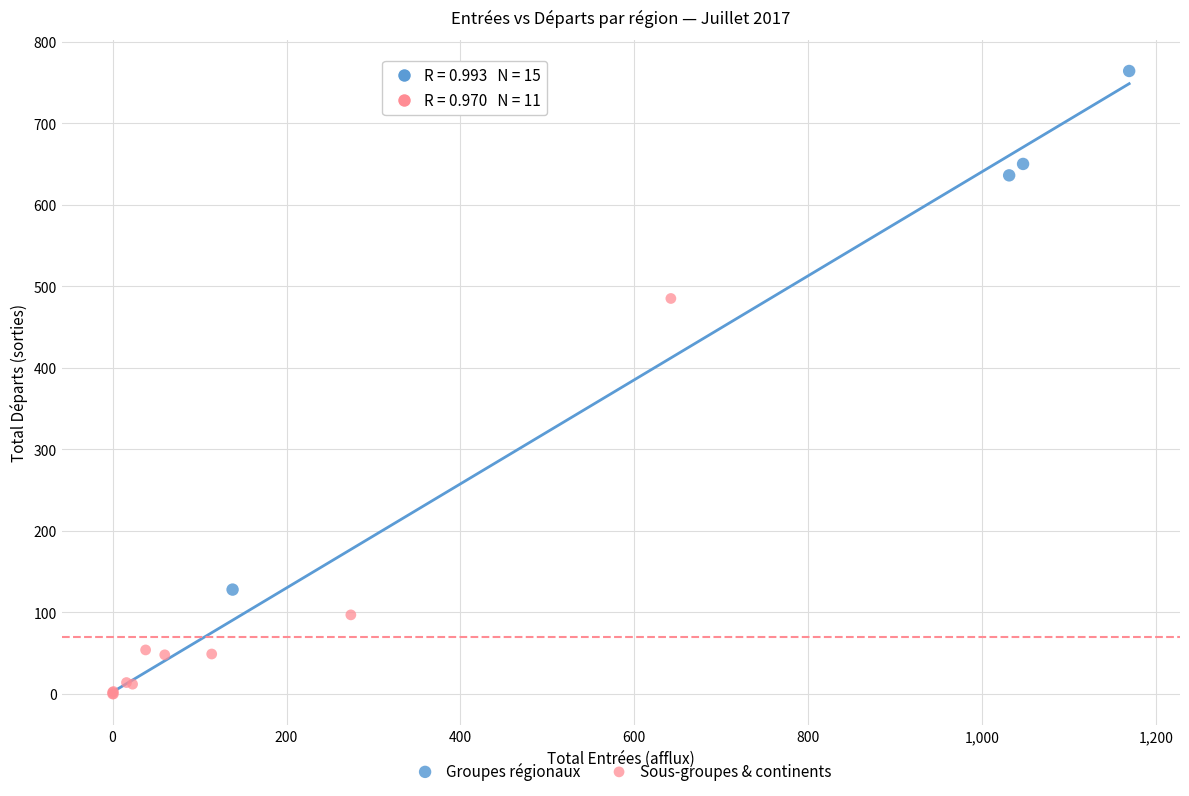

Which series reaches the minimum Y coordinate?

Sous-groupes & continents